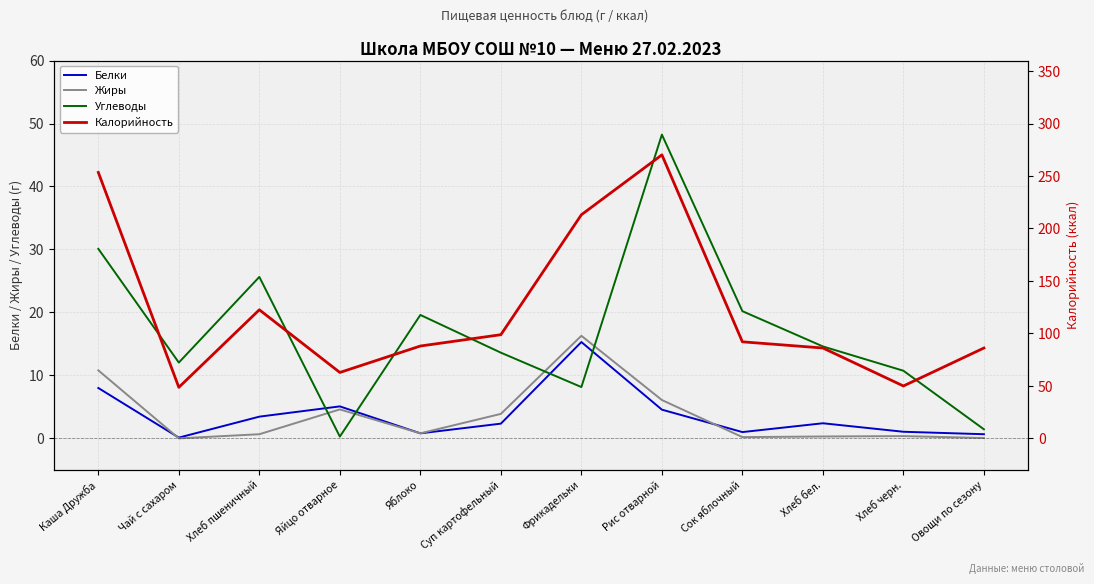

True or false: Калорийность and Белки cross at least once.

False